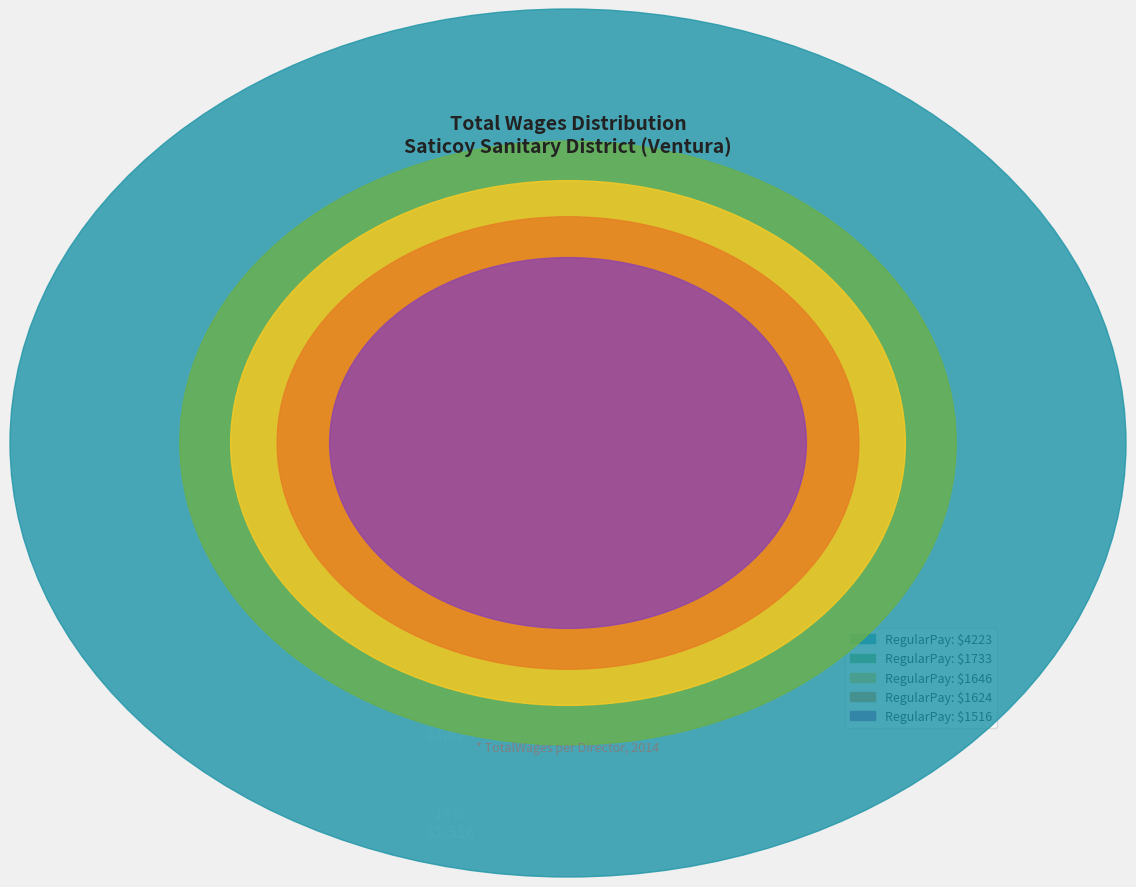

True or false: 1733 accounts for 16% of the total.

True